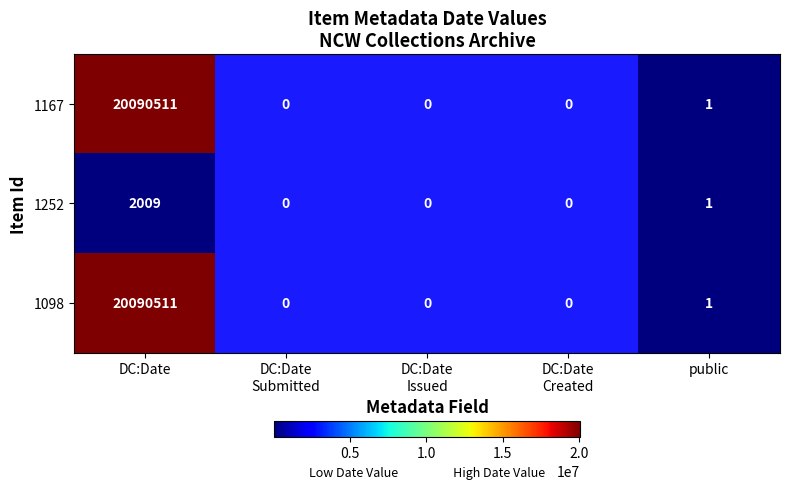

At which category is the sum across all series the highest?

DC:Date